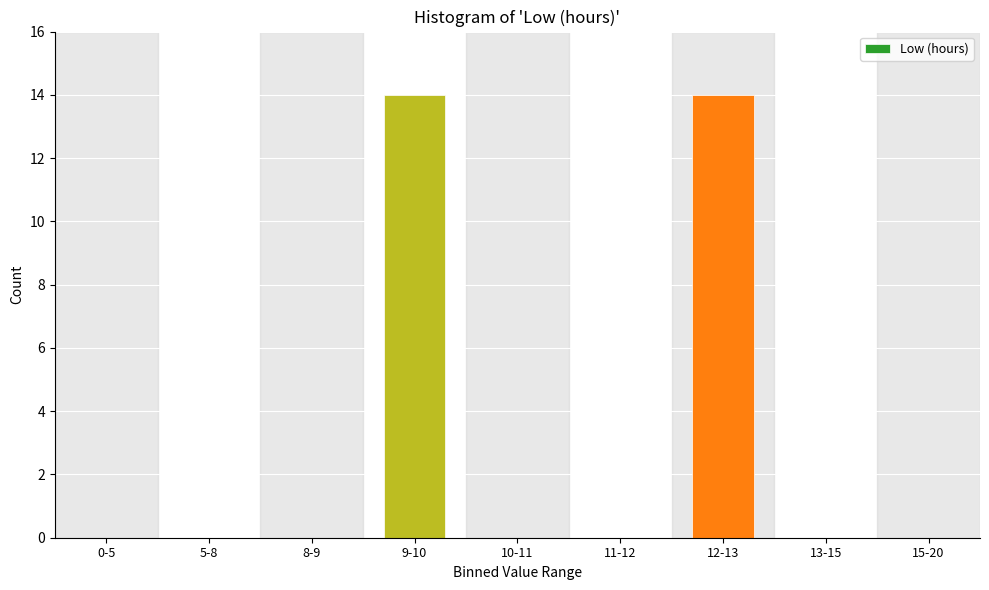

Reading left to right, extract all data points from this chart.

0-5=0	5-8=0	8-9=0	9-10=14	10-11=0	11-12=0	12-13=14	13-15=0	15-20=0